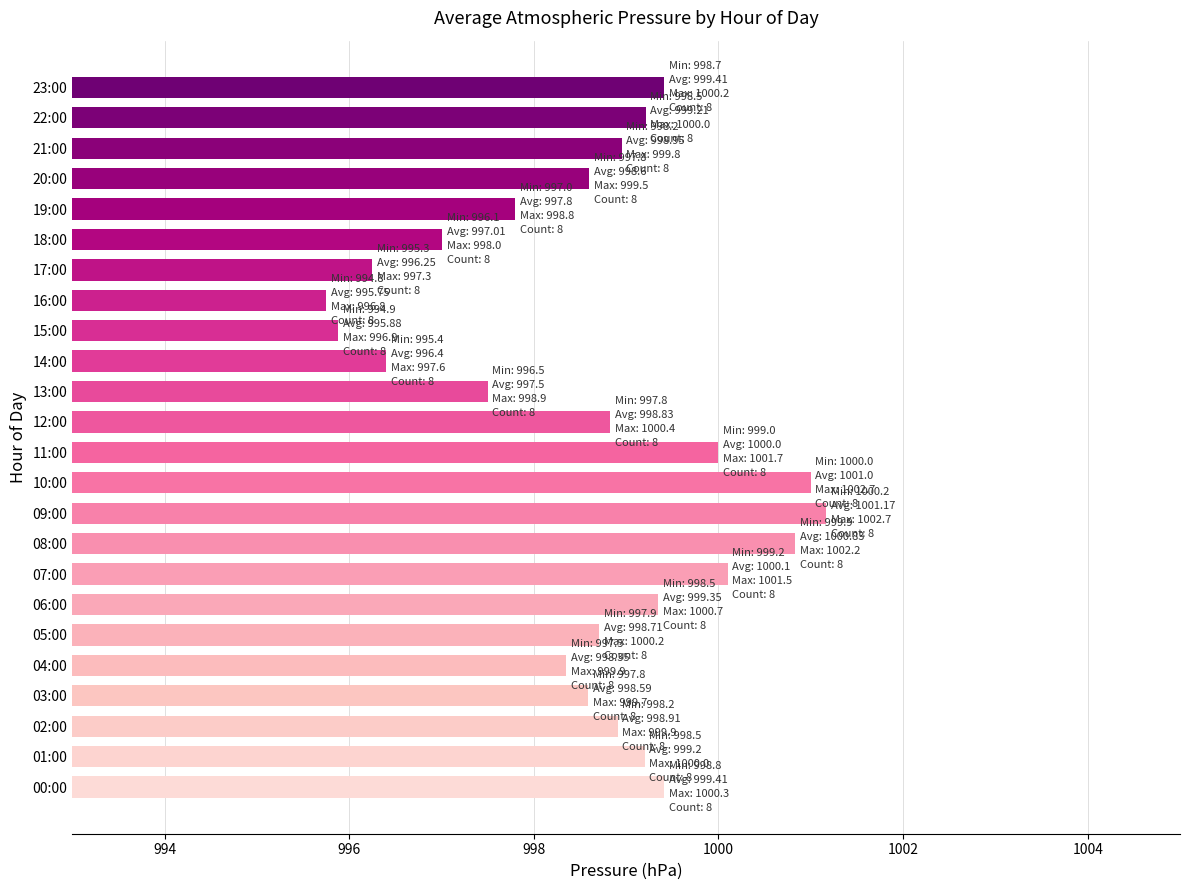

What is the difference between the maximum and minimum values?

5.4